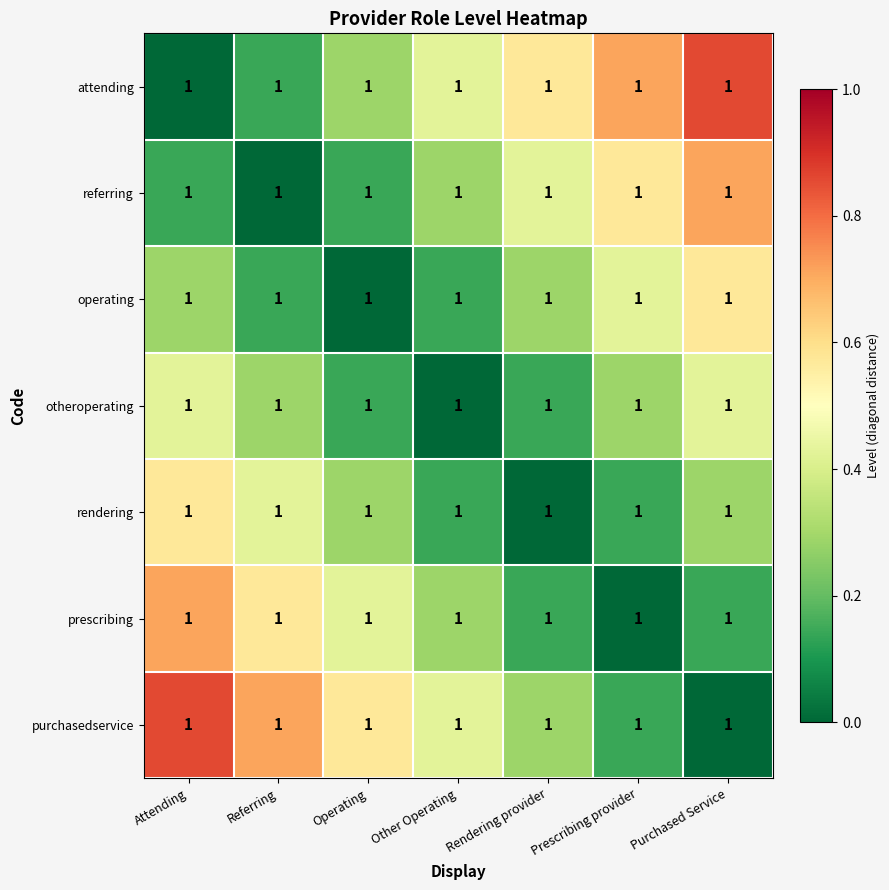

At how many categories does at least one series exceed 0?

7